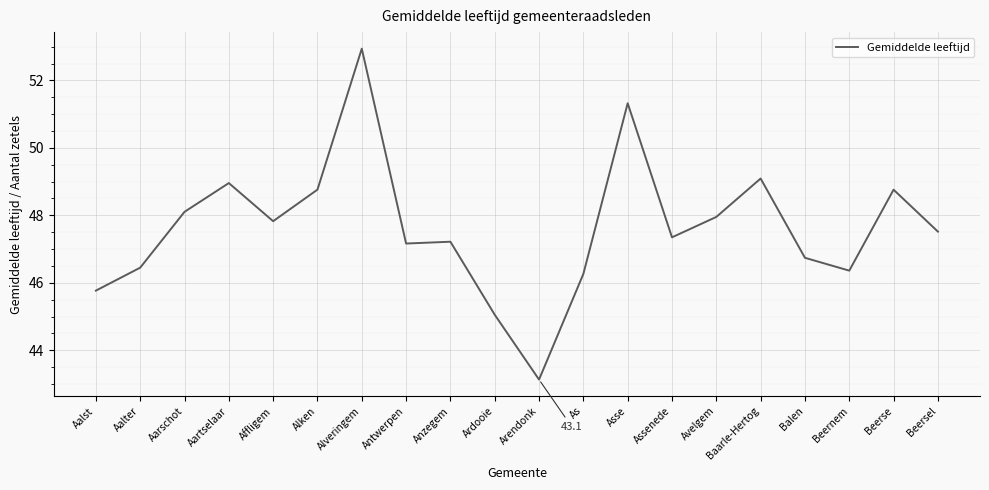

What is the ratio of the value at Alveringem to the value at Arendonk?

1.2